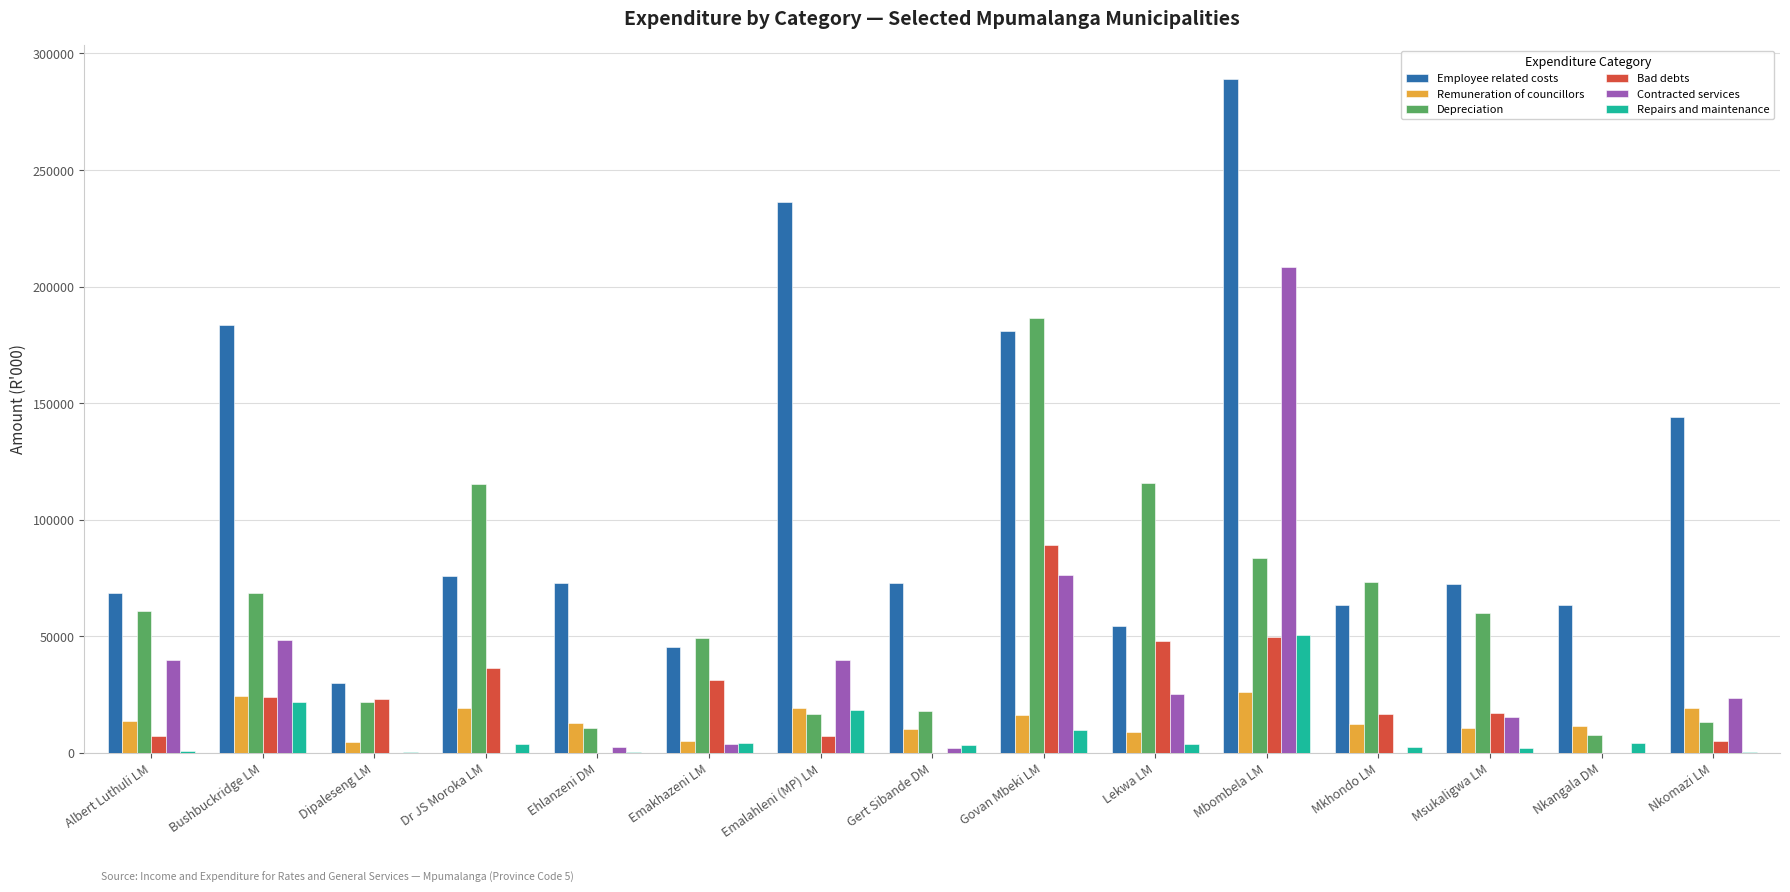

Where does the Repairs and maintenance series first go above 3609?

Bushbuckridge LM